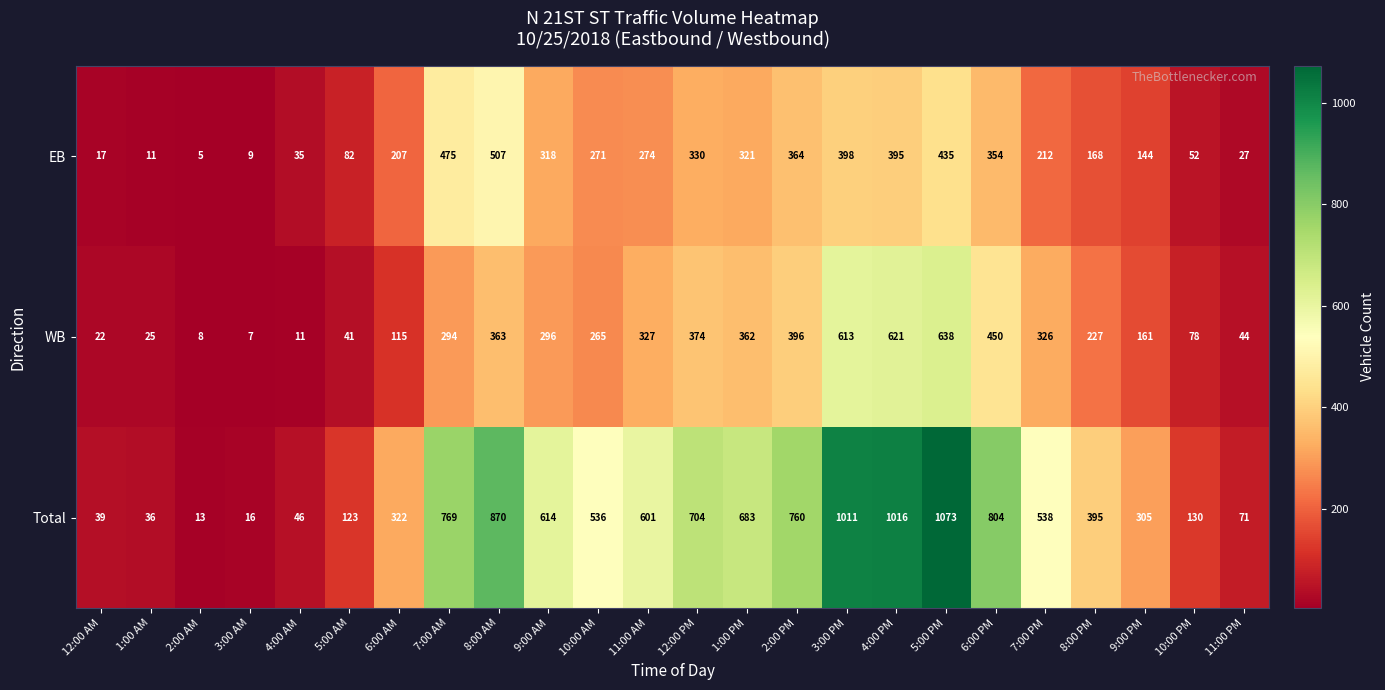

At how many categories does at least one series exceed 255?

16